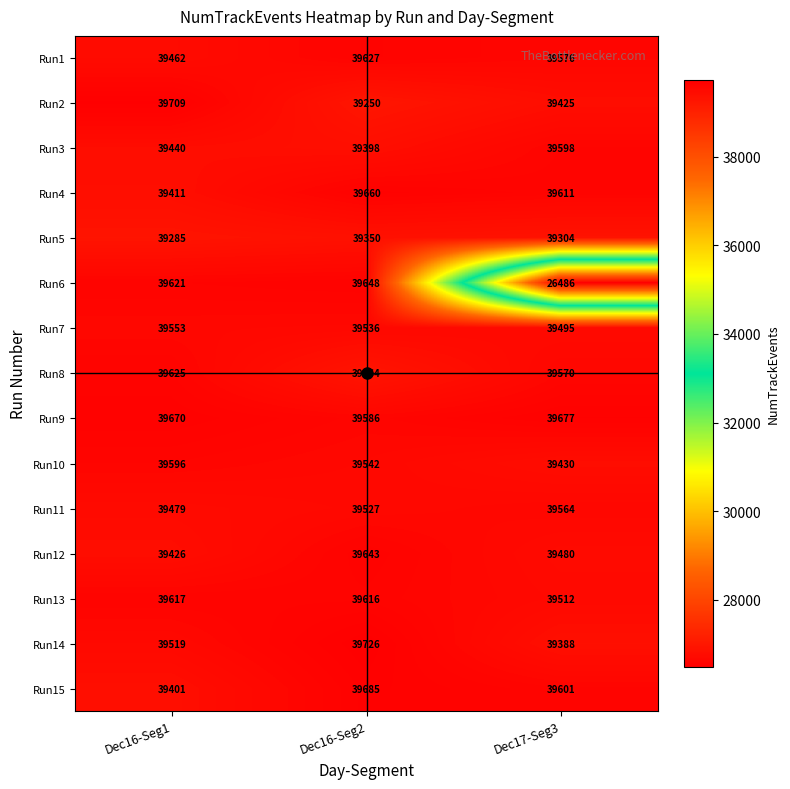

What is the greatest value displayed?

39726